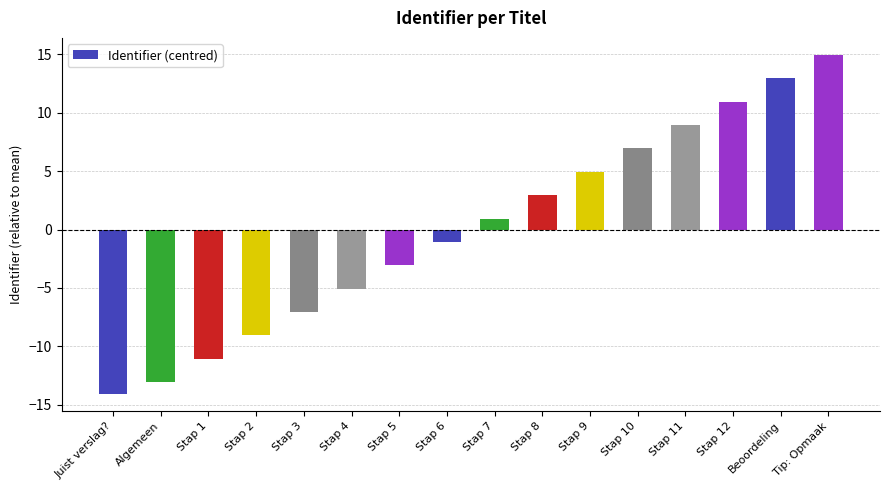

What position from the right is Stap 12?

3